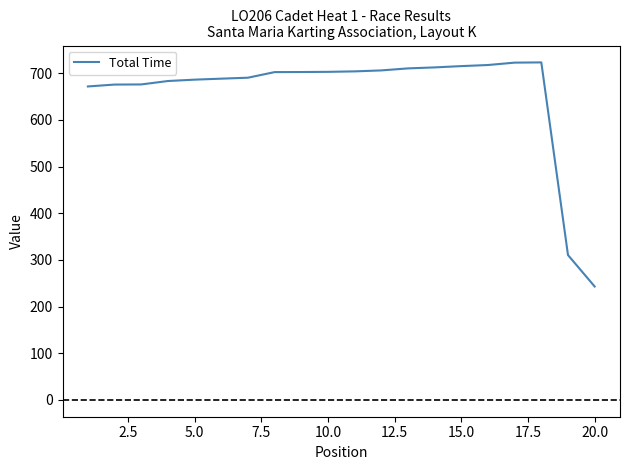

What is the maximum value shown in the chart?

723.1